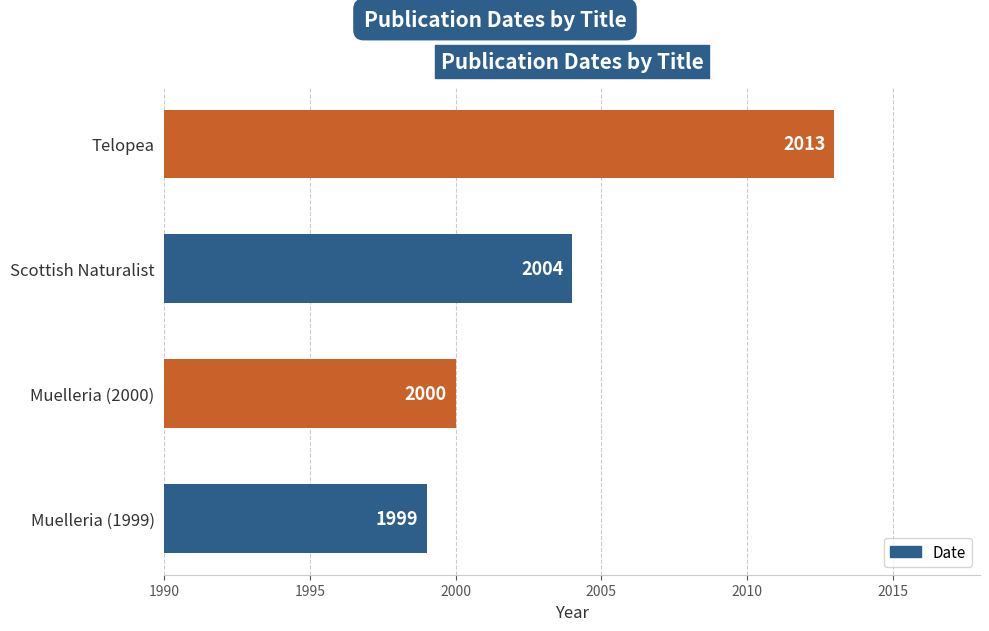

How many bars are there in total?

4